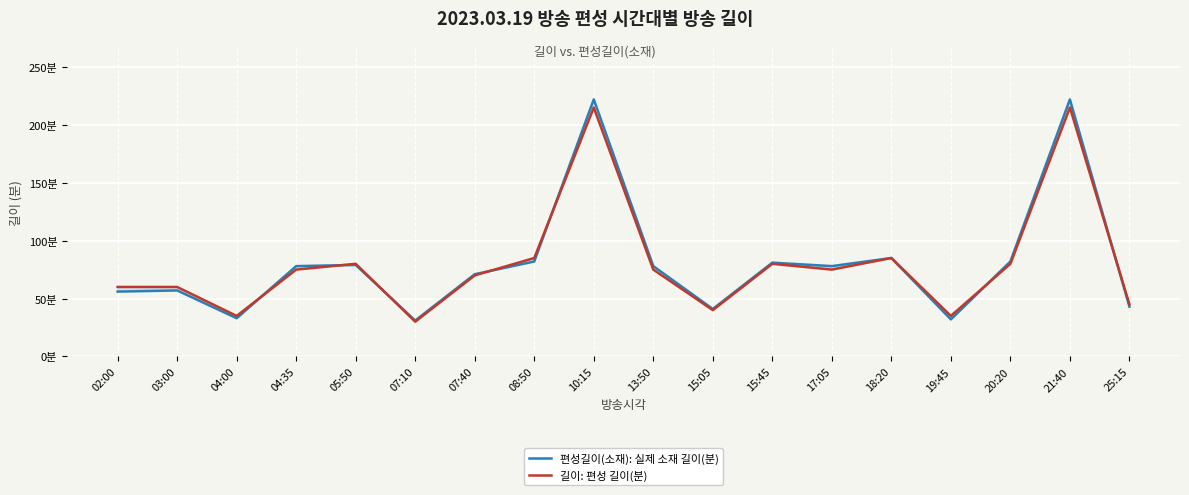

At which category is the sum across all series the highest?

10:15